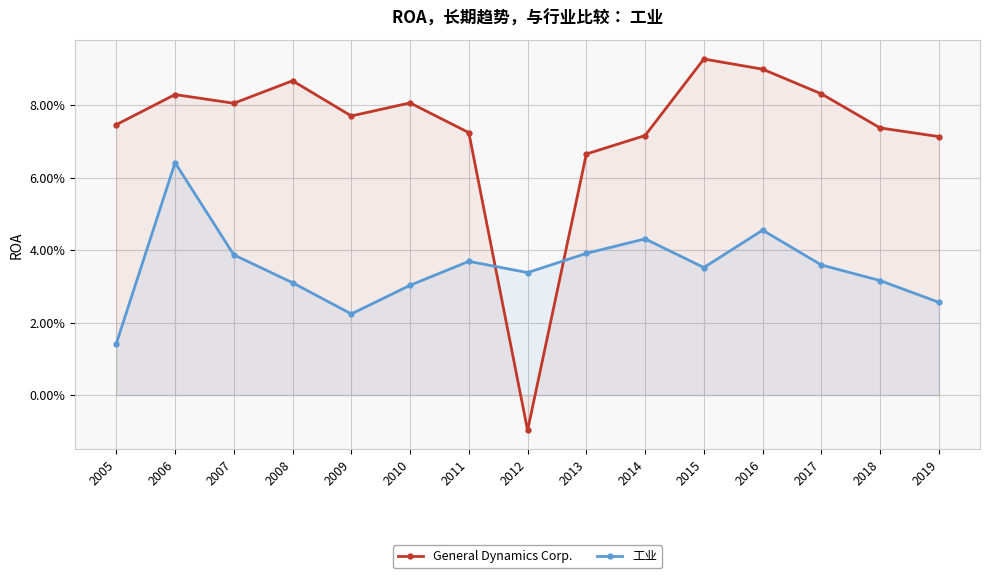

Which series has the largest range (max minus min)?

General Dynamics Corp.